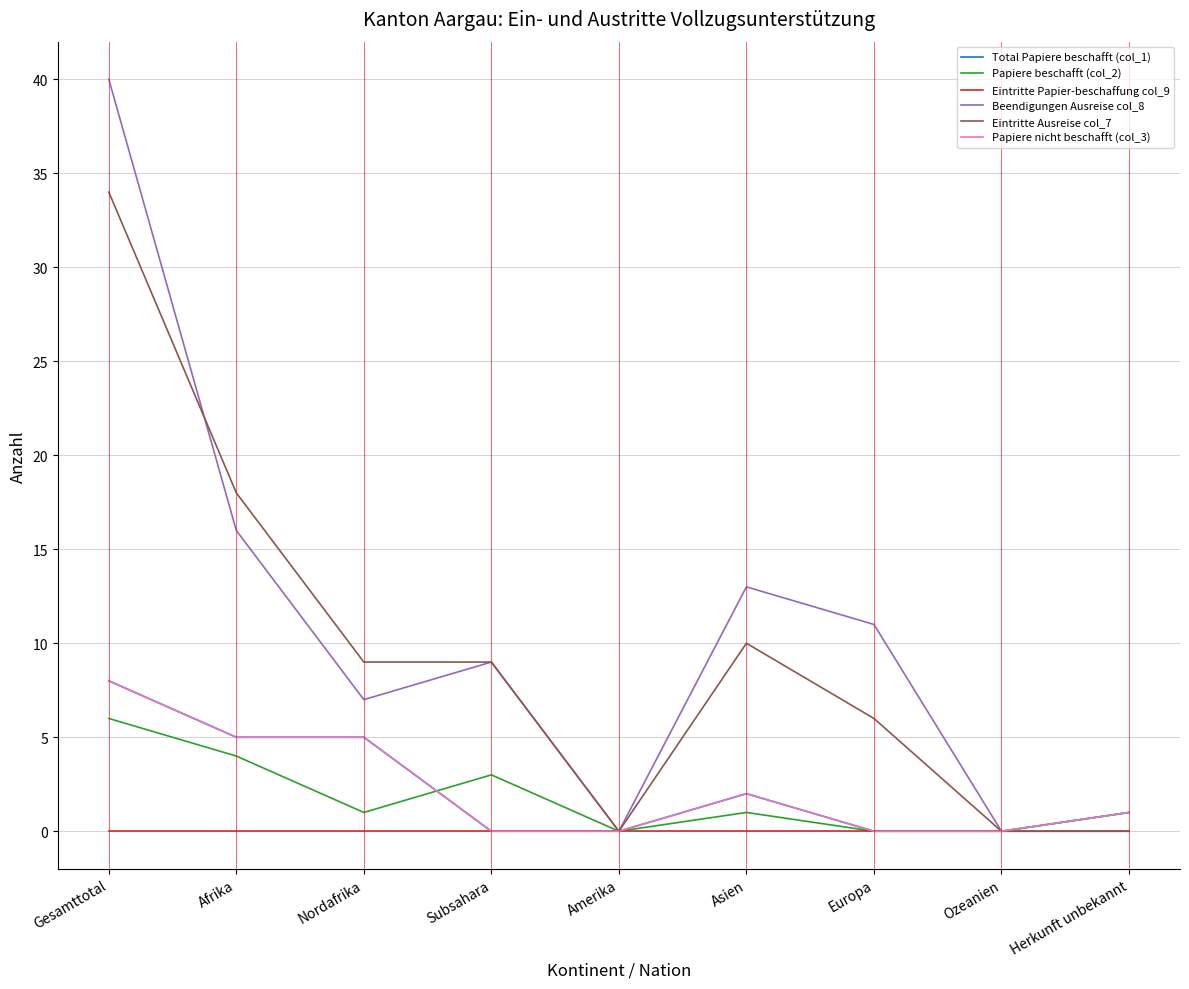

List the labels in order of Eintritte Papier-beschaffung col_9 value, smallest first.

Gesamttotal, Afrika, Nordafrika, Subsahara, Amerika, Asien, Europa, Ozeanien, Herkunft unbekannt